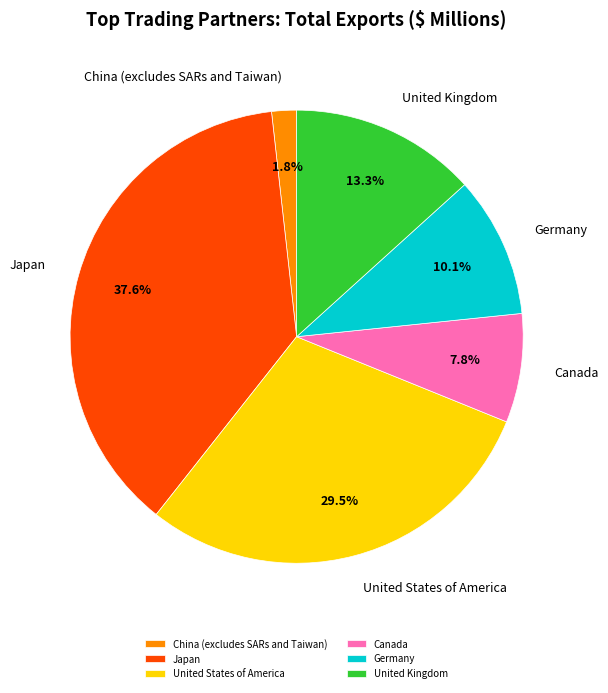

What percentage is NOT represented by United Kingdom?

86.7%